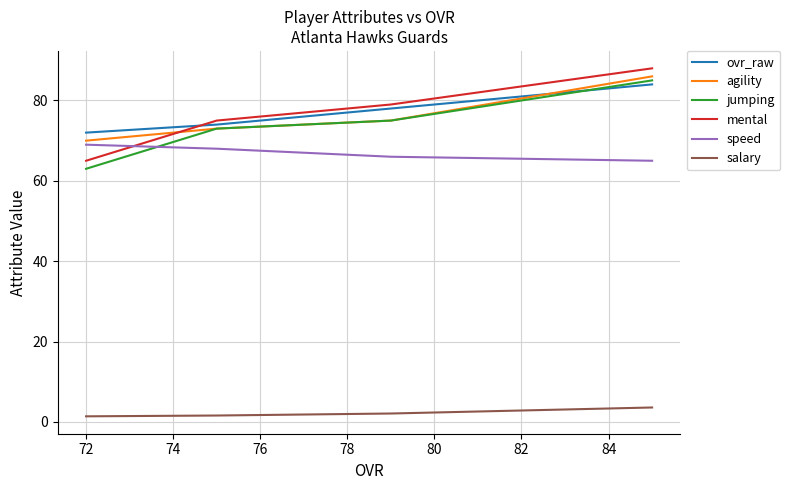

The value of mental at 72 is 120.8. True or false?

False